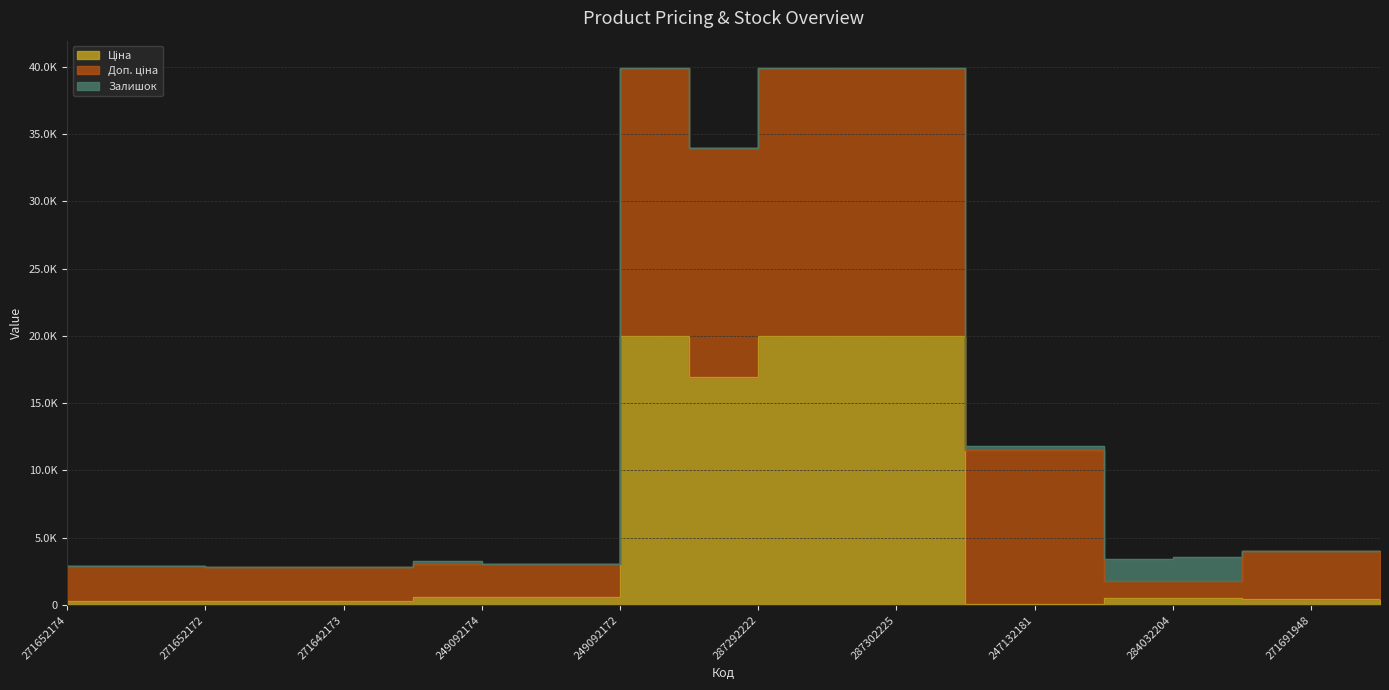

Where is Ціна nearest to the value 10039?

287292222